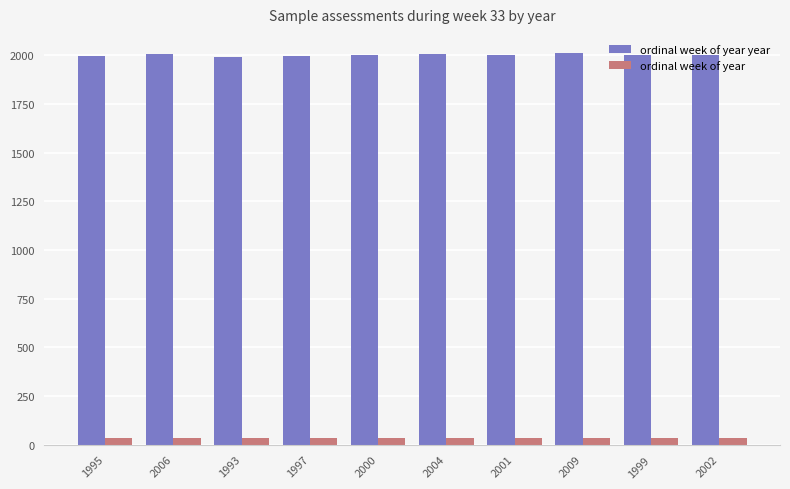

True or false: ordinal week of year has a value of 33 at 2009.

True